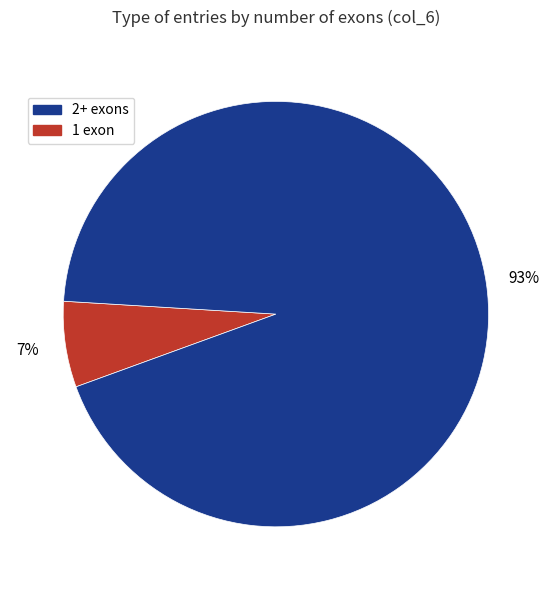

Does any single category account for the majority?

Yes